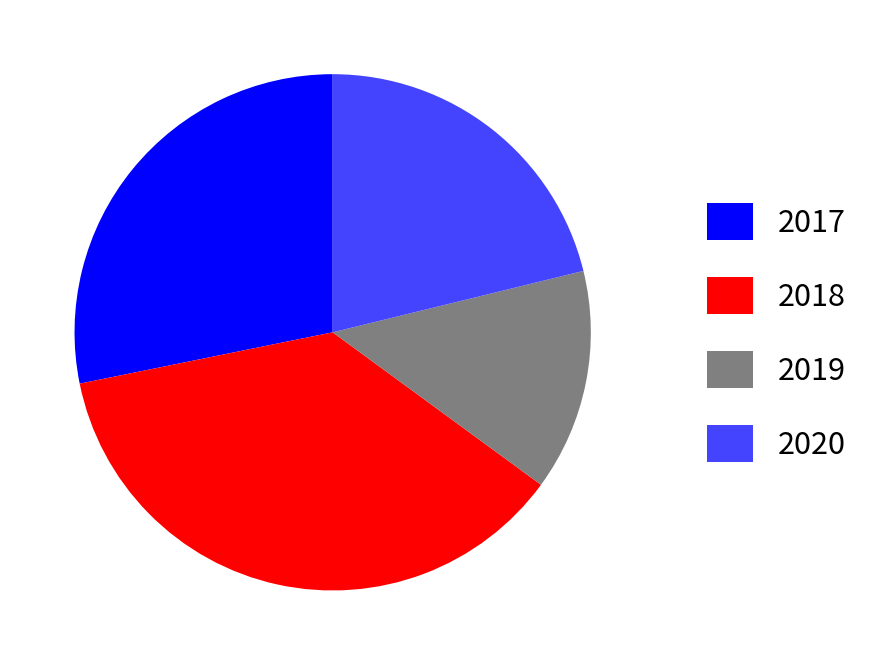

Is there a majority slice in this chart?

No